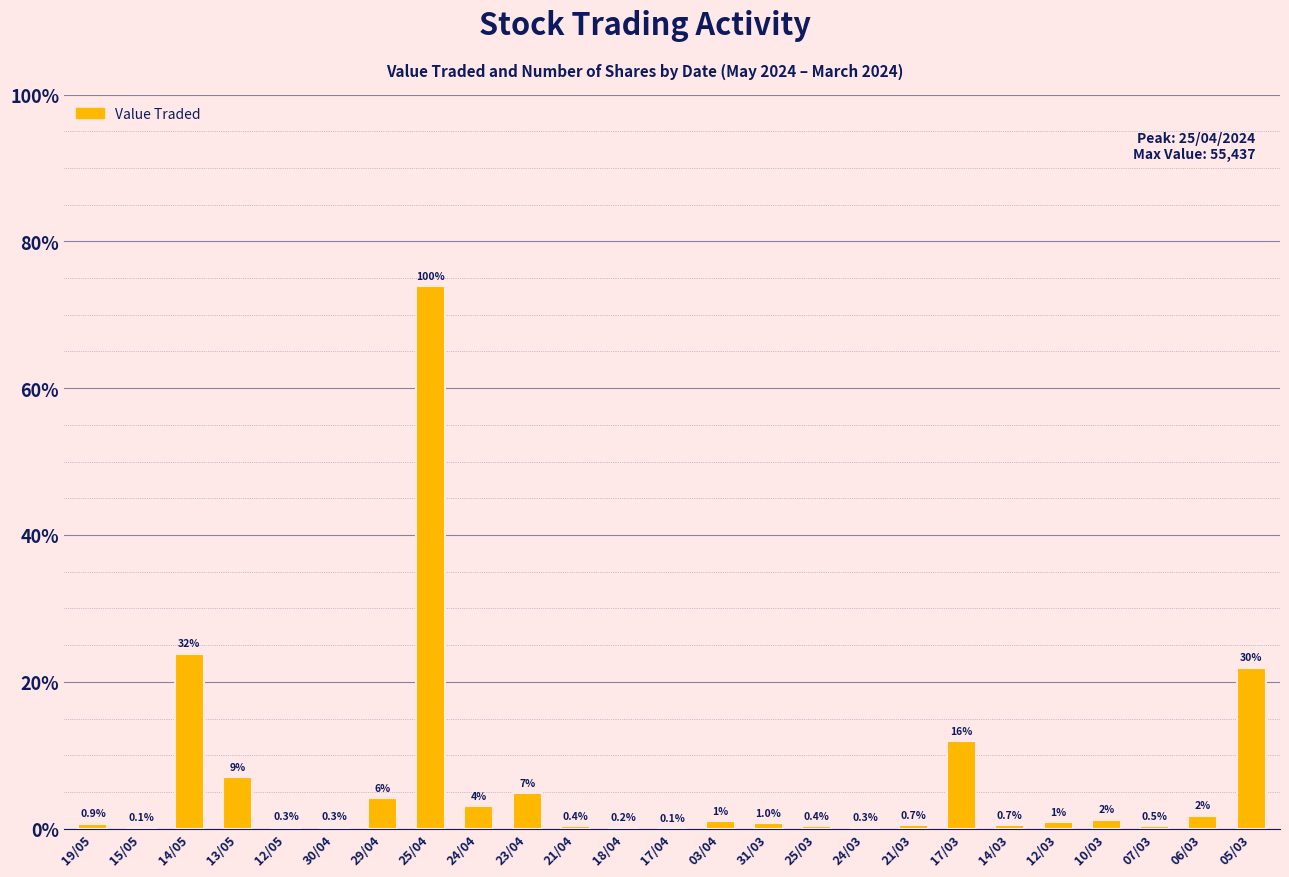

The value at 14/05 is 27741. True or false?

False